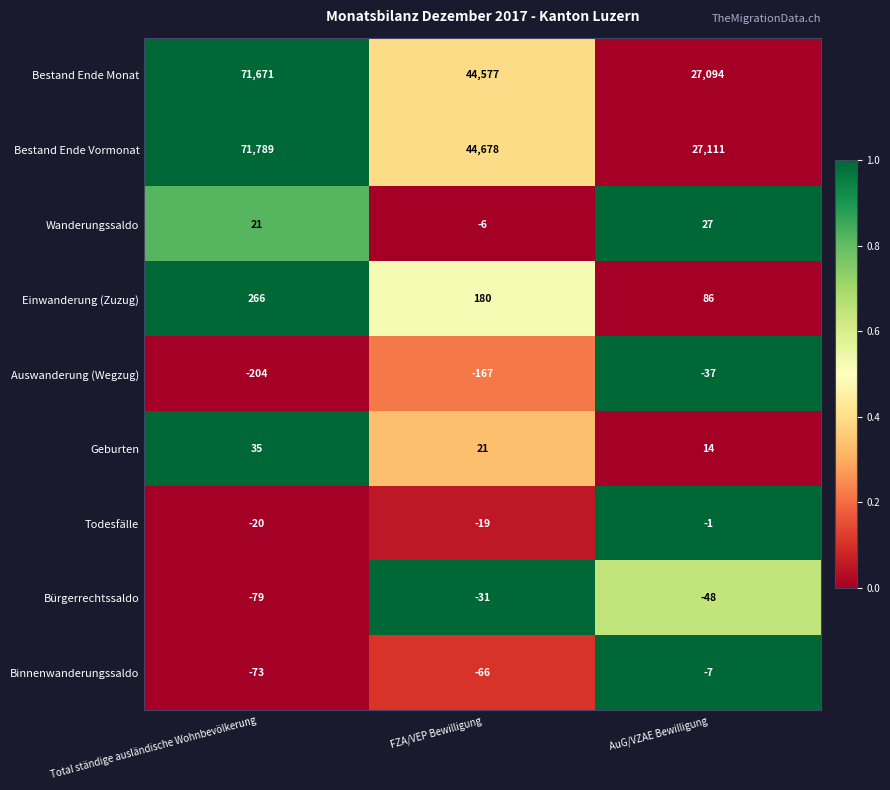

How many distinct data groups are displayed?

9